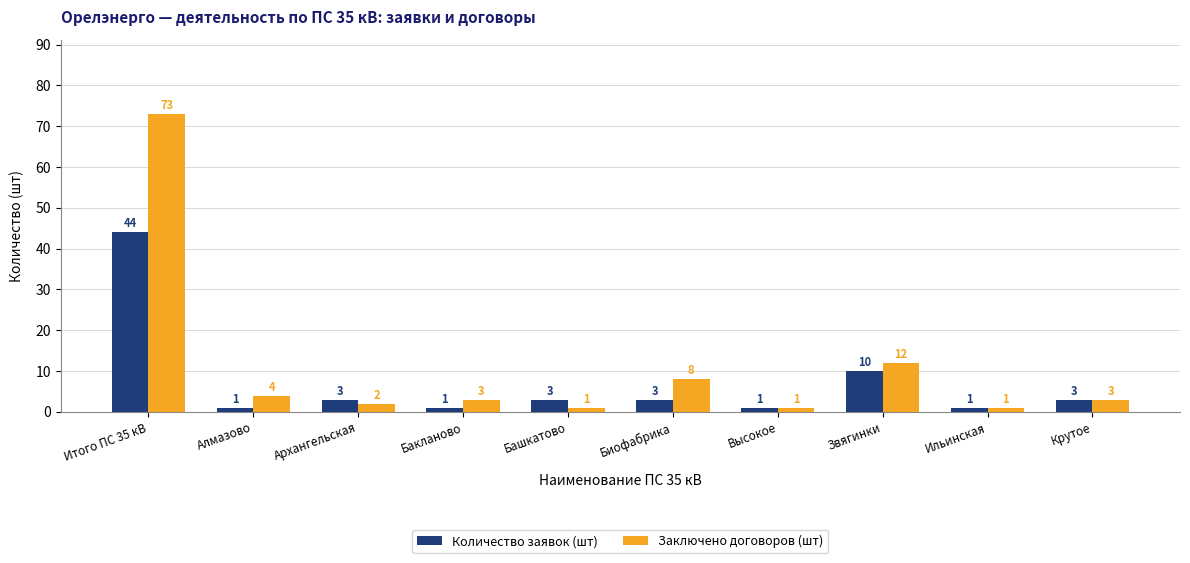

What is the value of the Количество заявок (шт) bar at the 2nd from the left?

1